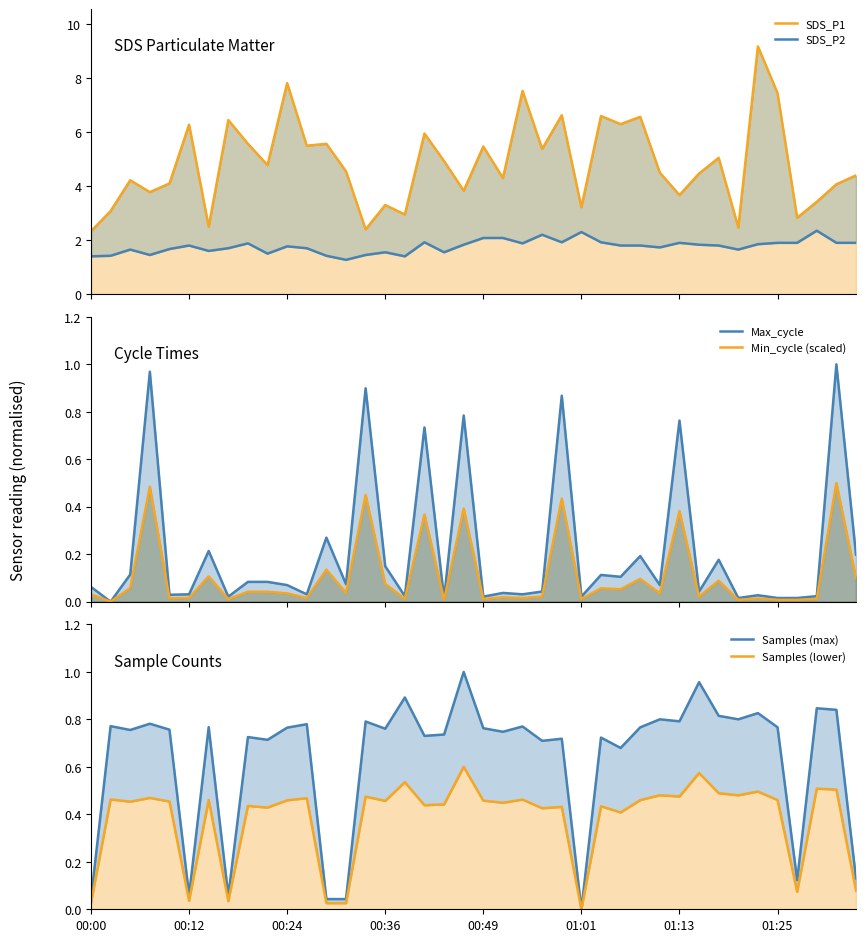

How many lines are shown in the chart?

6